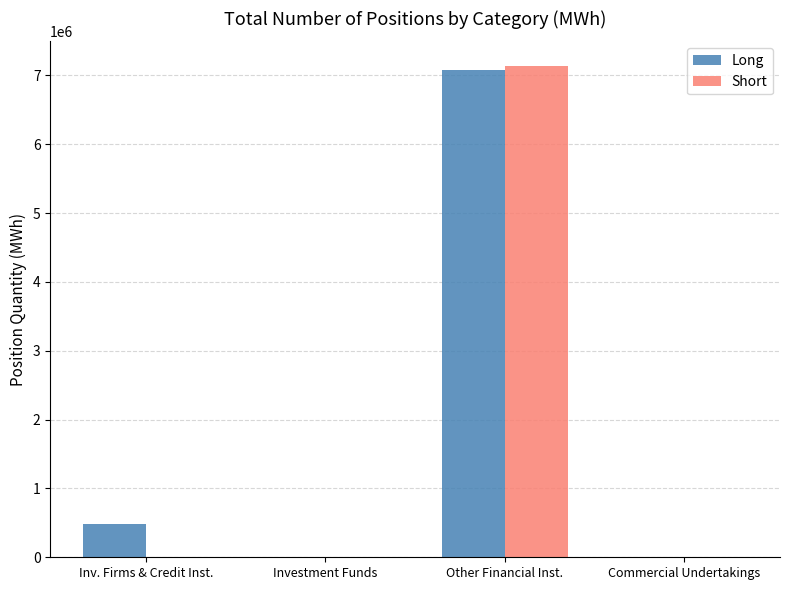

Are the bars horizontal?

No